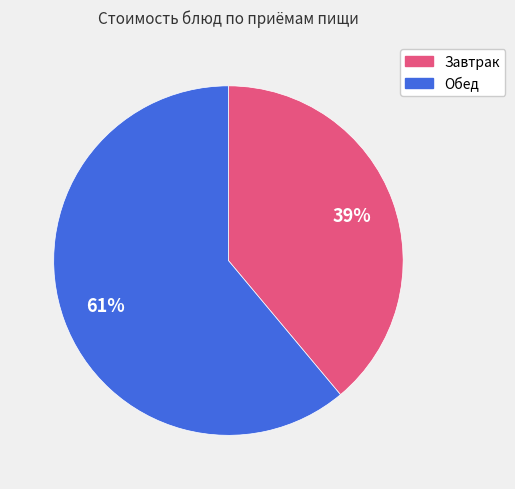

Rank the categories by value from lowest to highest.

Завтрак, Обед